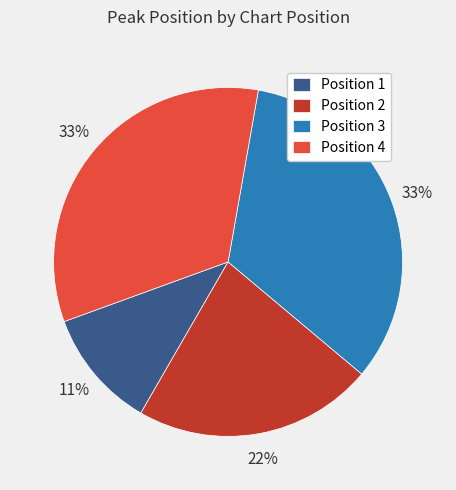

What percentage is the Position 3 slice, to the nearest percent?

33%